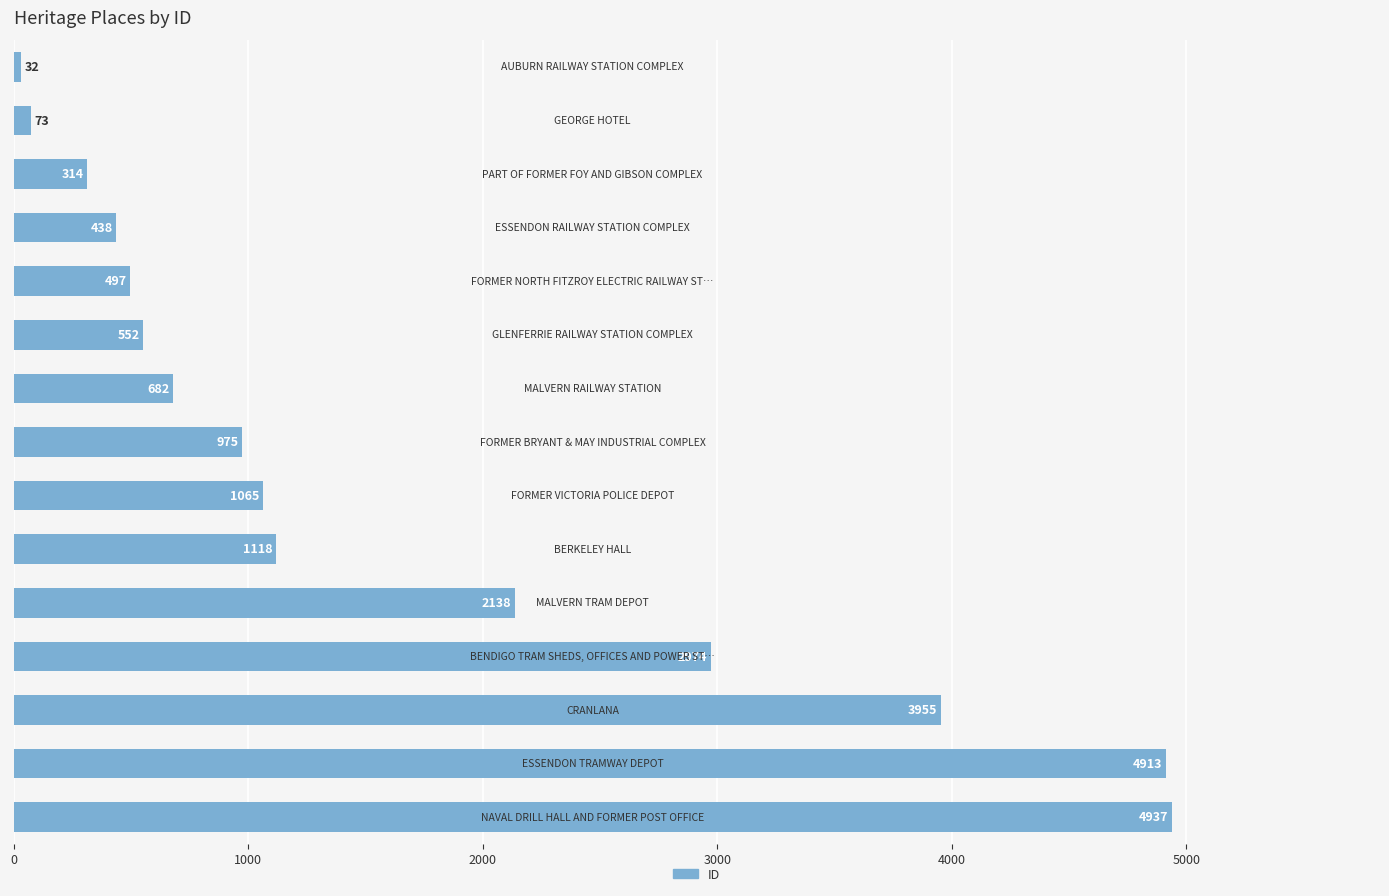

What is the sum of all values?

24663